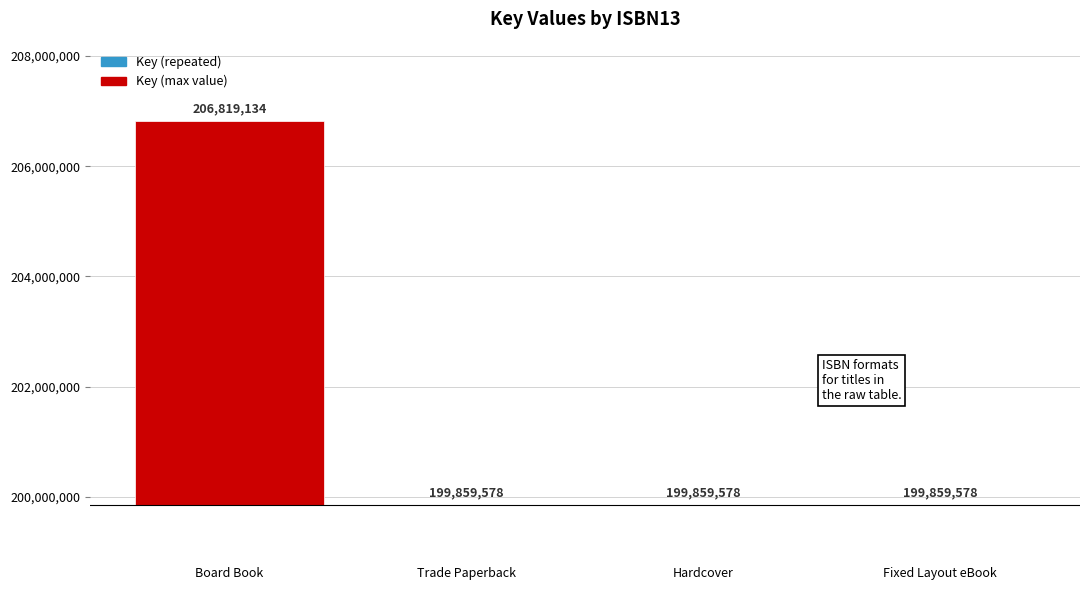

Rank the categories by value from highest to lowest.

Board Book, Trade Paperback, Hardcover, Fixed Layout eBook